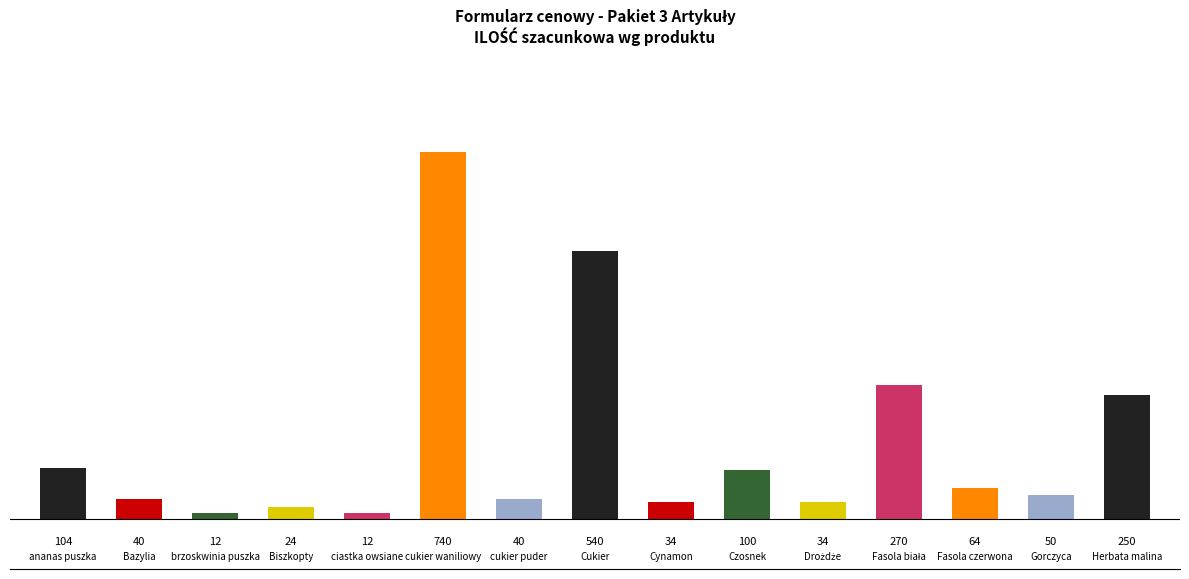

List the labels in order of value, smallest first.

brzoskwinia puszka, ciastka owsiane, Biszkopty, Cynamon, Drożdże, Bazylia, cukier puder, Gorczyca, Fasola czerwona, Czosnek, ananas puszka, Herbata malina, Fasola biała, Cukier, cukier waniliowy